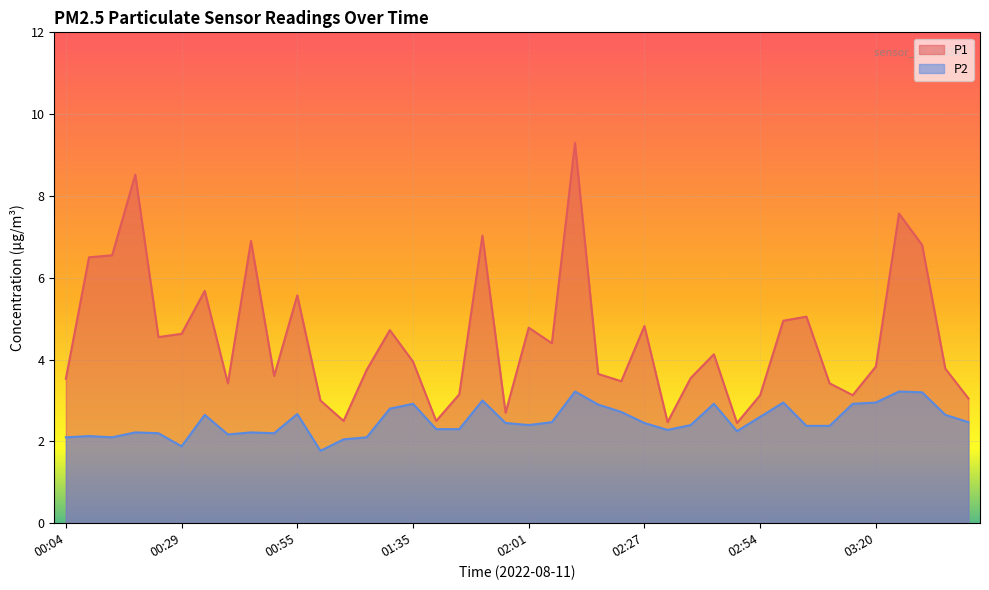

What are all the series names shown in the legend?

P1, P2